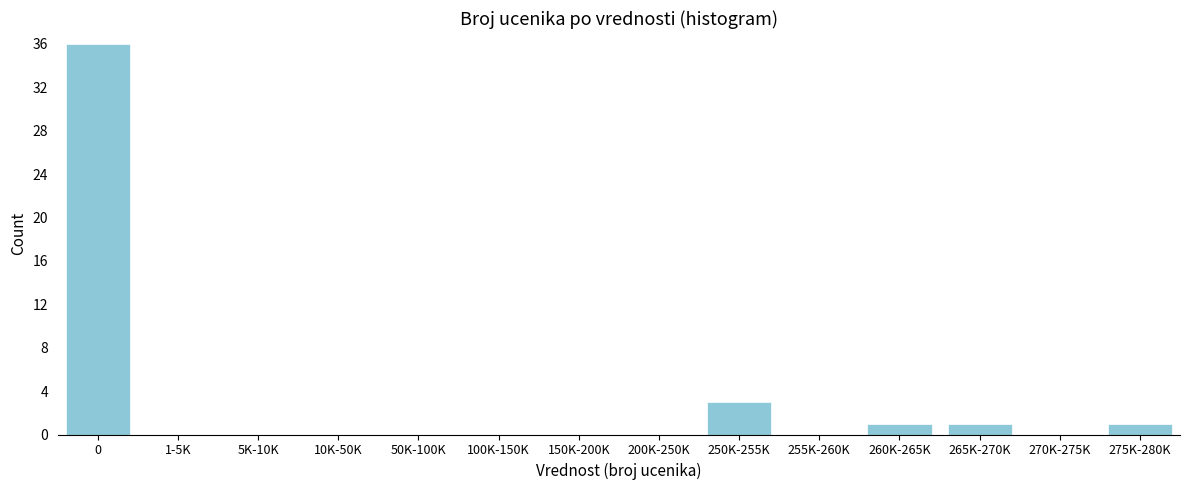

Reading left to right, what are all the values shown in this chart?

0=36	1-5K=0	5K-10K=0	10K-50K=0	50K-100K=0	100K-150K=0	150K-200K=0	200K-250K=0	250K-255K=3	255K-260K=0	260K-265K=1	265K-270K=1	270K-275K=0	275K-280K=1